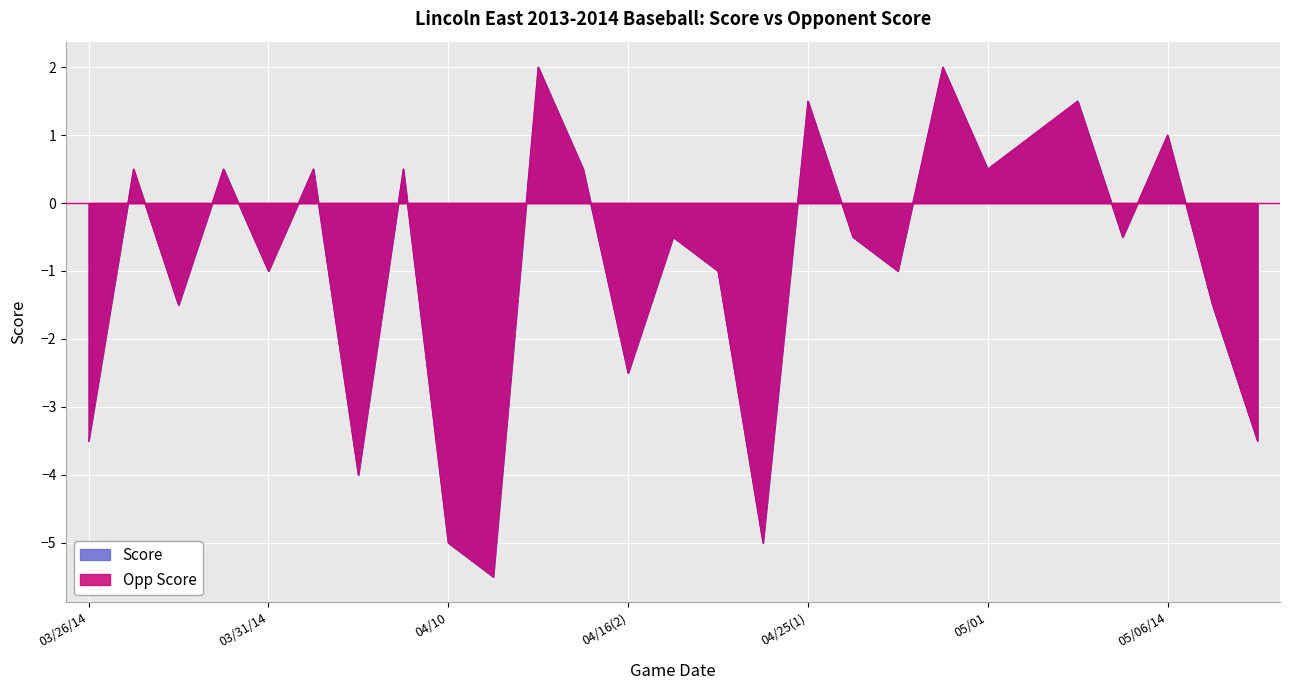

What position from the right is 05/10/14?

1